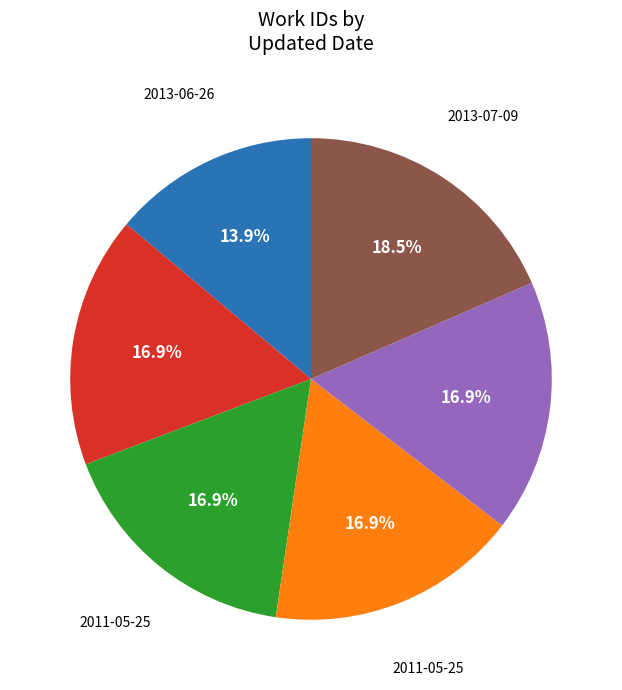

Does any single category account for the majority?

No